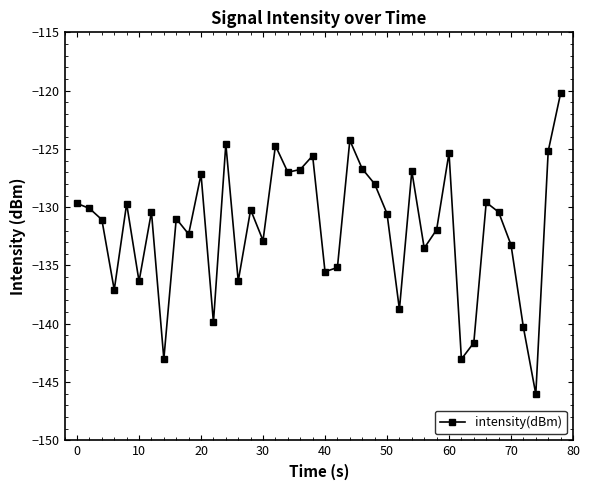

What is the greatest value displayed?

-120.2